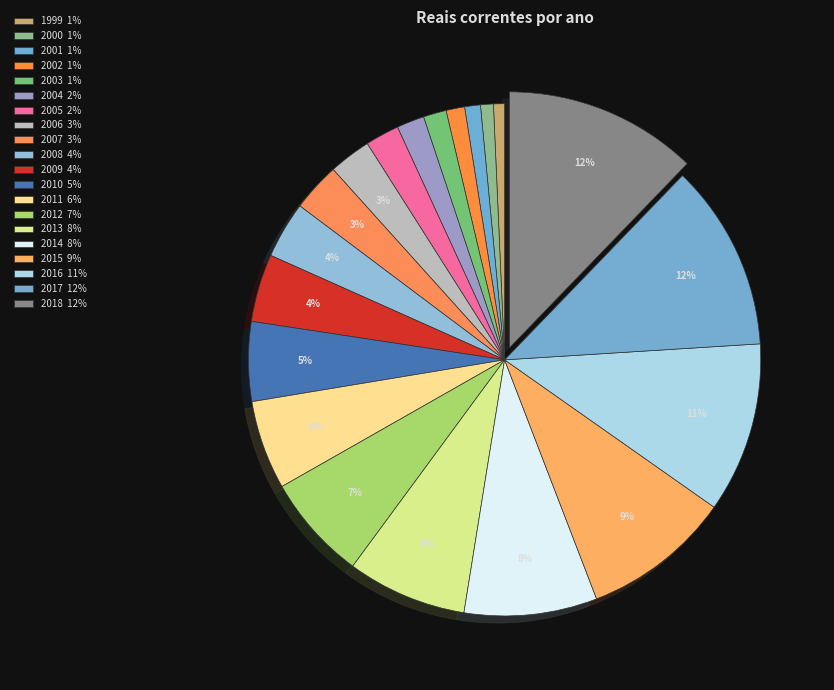

How many slices are in this pie chart?

20